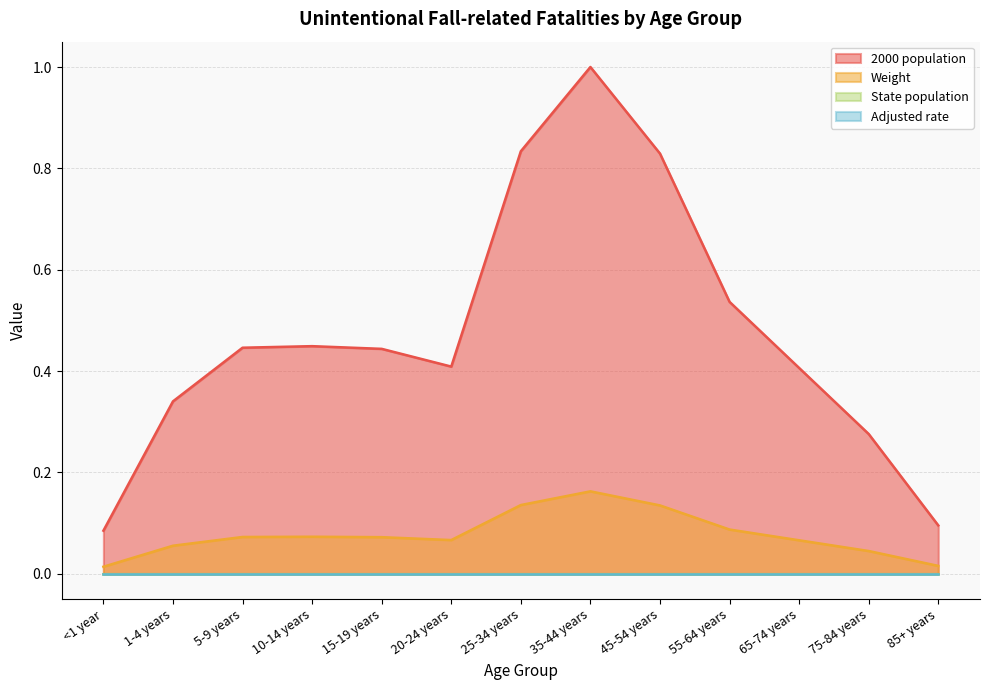

True or false: 2000 population and Weight intersect in this chart.

False